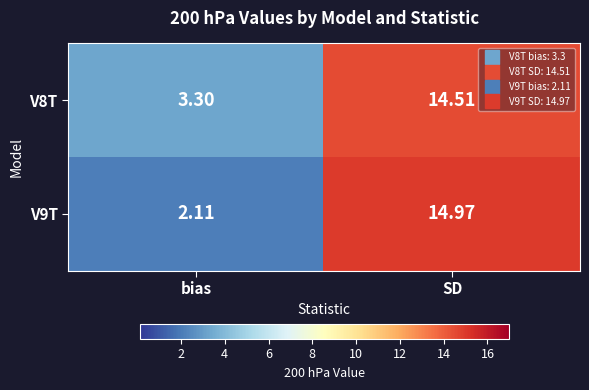

Which series has the largest total across all categories?

V8T